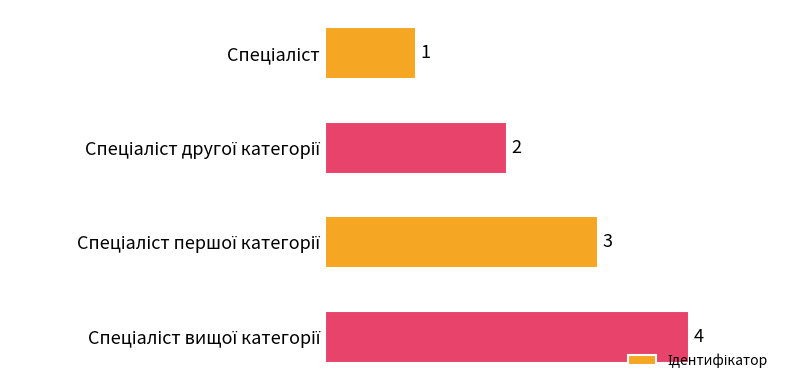

What is the greatest value displayed?

4